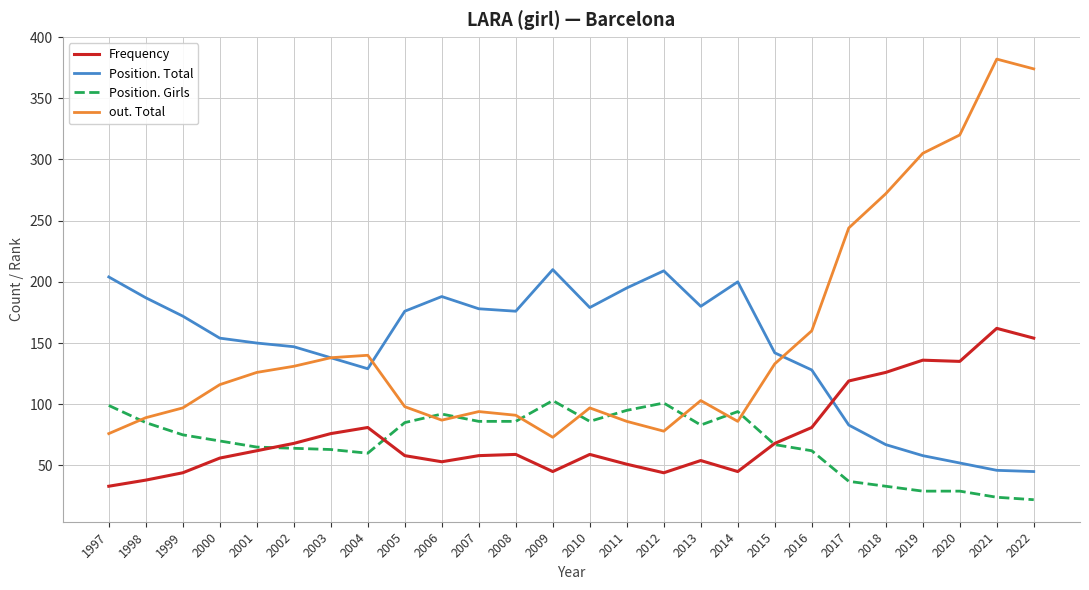

Which series has the widest spread of values?

out. Total